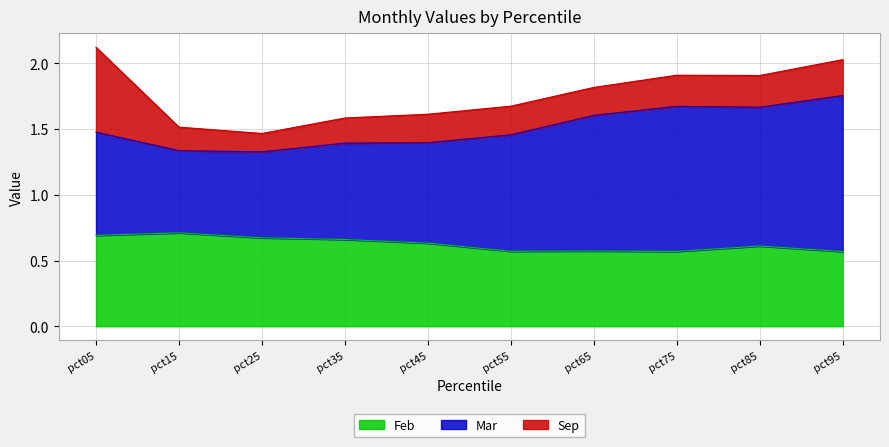

What is the value of the Mar point at the 7th from the left?

1.6